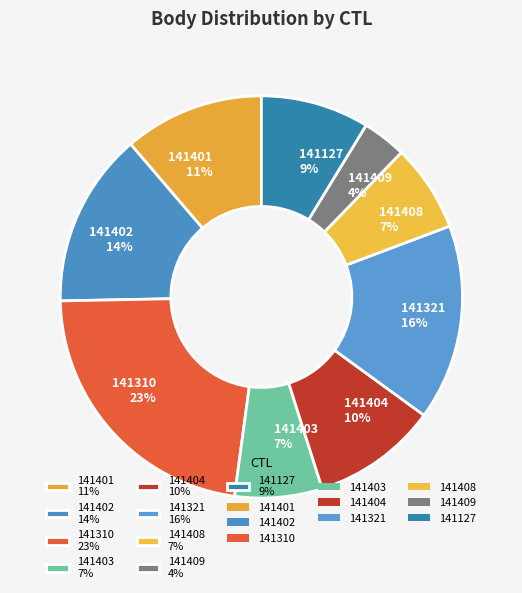

What is the largest slice in the pie chart?

141310